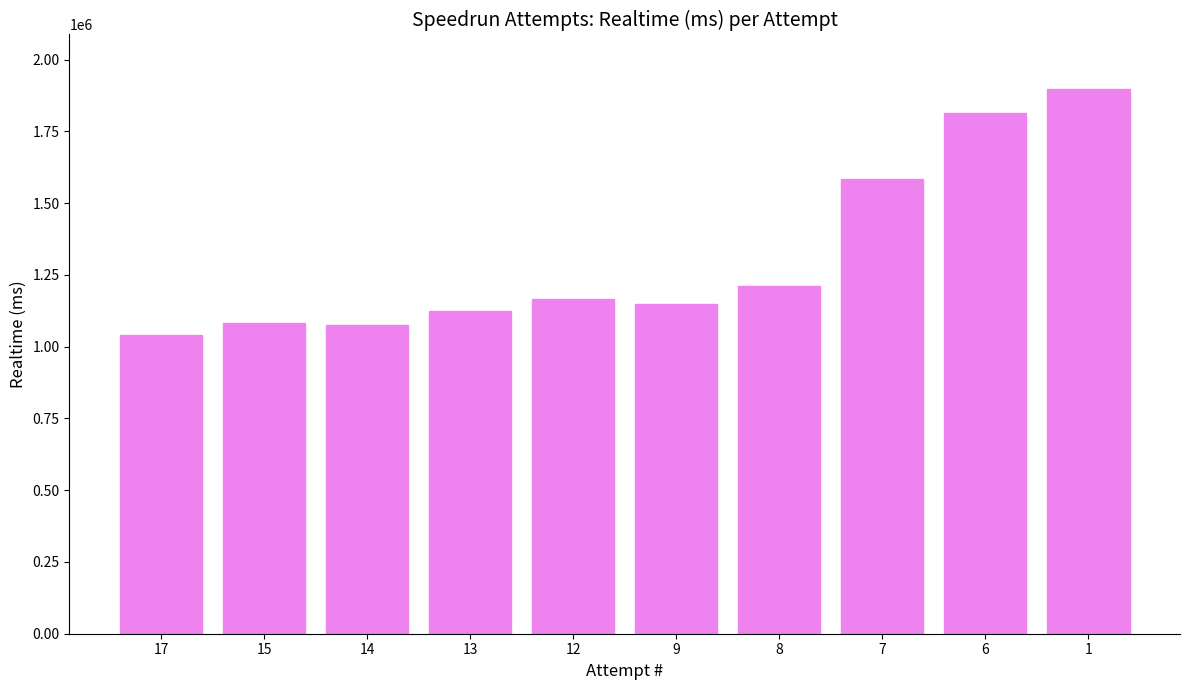

What is the sum of all values?

13140471